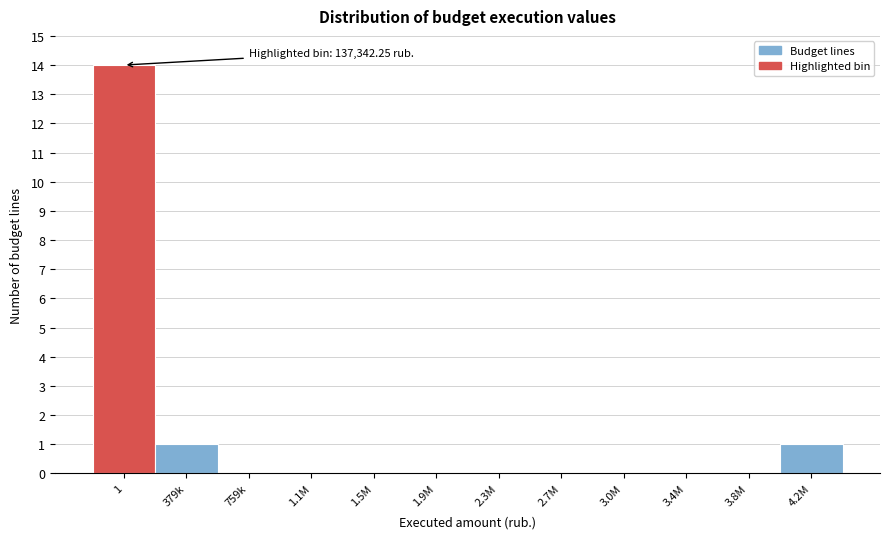

Reading left to right, list all the values displayed in this chart.

1=14	379k=1	759k=0	1.1M=0	1.5M=0	1.9M=0	2.3M=0	2.7M=0	3.0M=0	3.4M=0	3.8M=0	4.2M=1